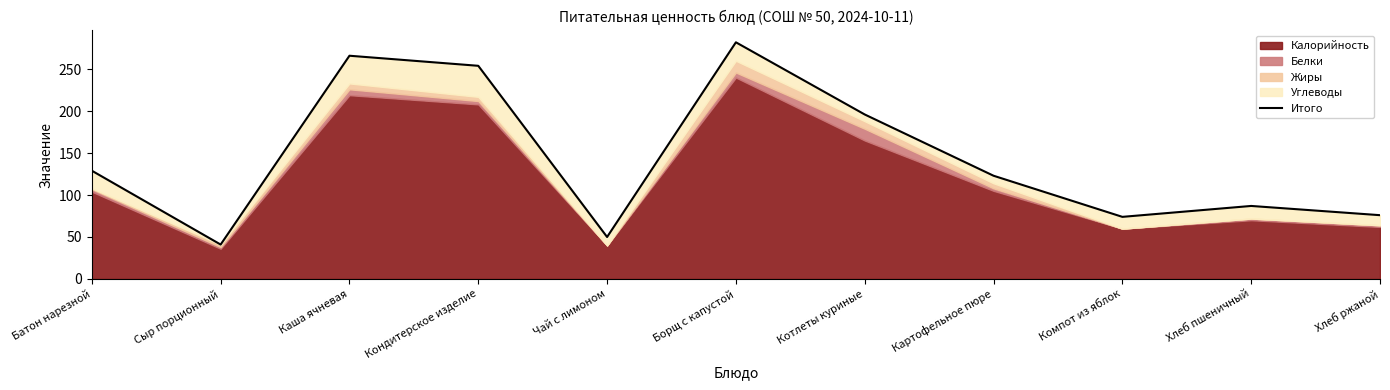

What is the value of the 5th point from the left?

50